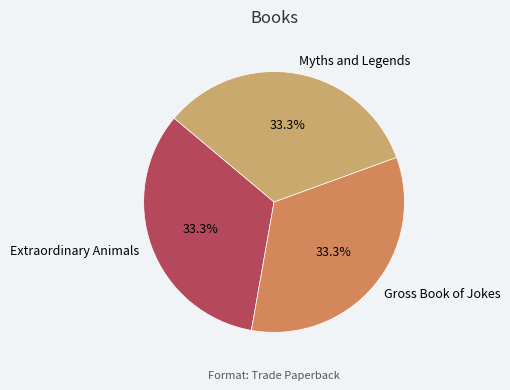

To the nearest percent, what percentage of the pie is Myths and Legends?

33%